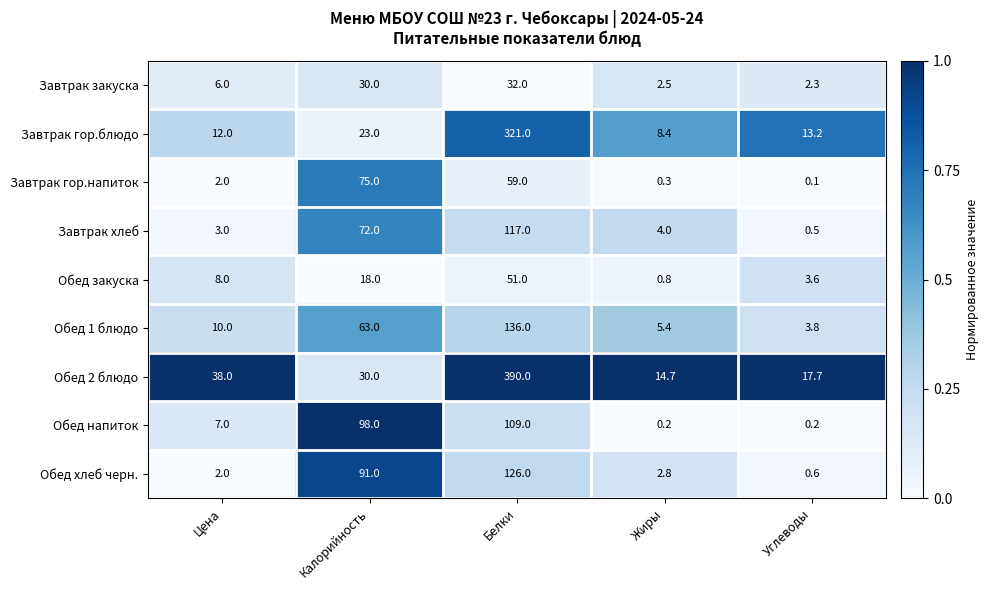

Which series has the widest spread of values?

Обед 2 блюдо